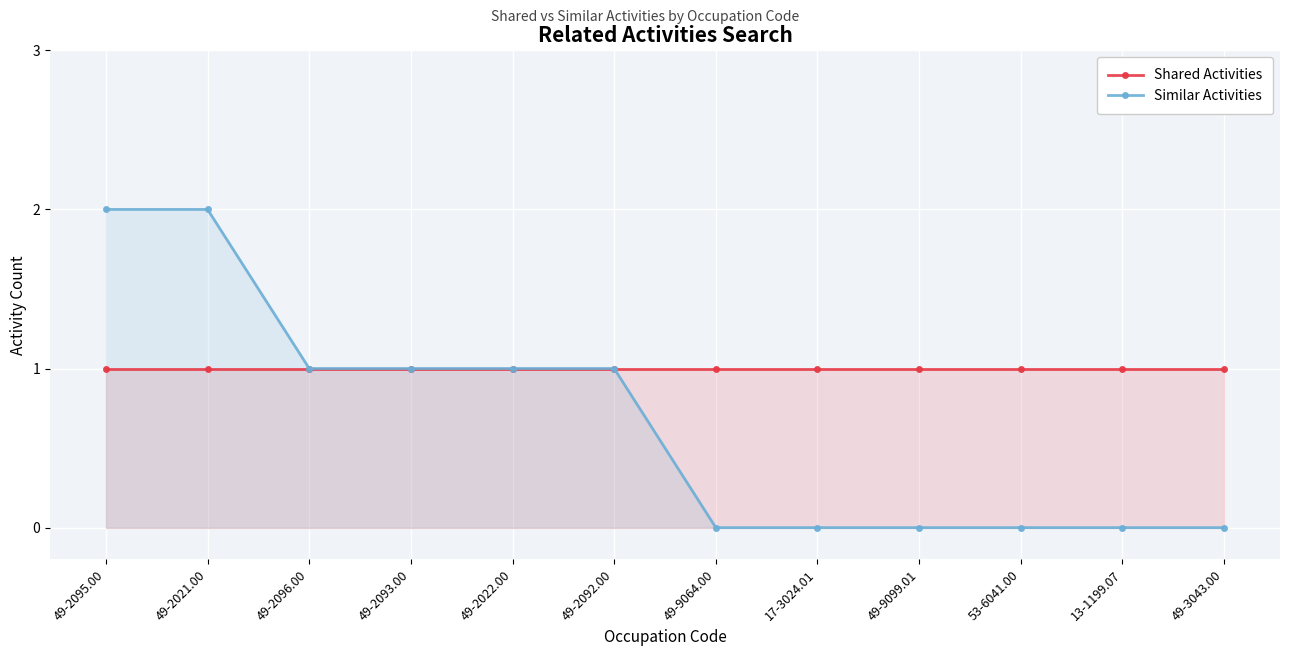

Reading left to right, transcribe all the data shown in this chart.

Shared Activities: 49-2095.00=1	49-2021.00=1	49-2096.00=1	49-2093.00=1	49-2022.00=1	49-2092.00=1	49-9064.00=1	17-3024.01=1	49-9099.01=1	53-6041.00=1	13-1199.07=1	49-3043.00=1
Similar Activities: 49-2095.00=2	49-2021.00=2	49-2096.00=1	49-2093.00=1	49-2022.00=1	49-2092.00=1	49-9064.00=0	17-3024.01=0	49-9099.01=0	53-6041.00=0	13-1199.07=0	49-3043.00=0